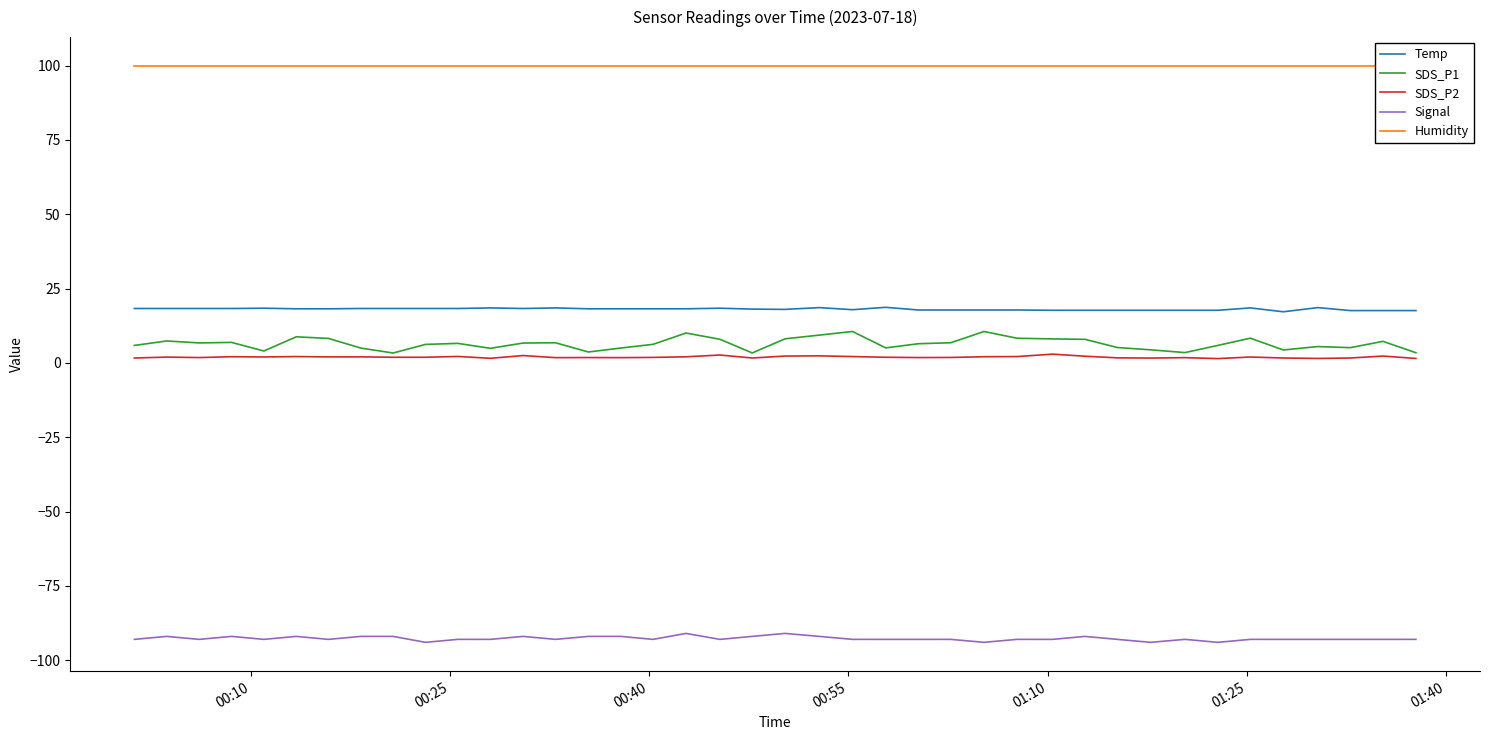

True or false: Temp and Signal intersect in this chart.

False